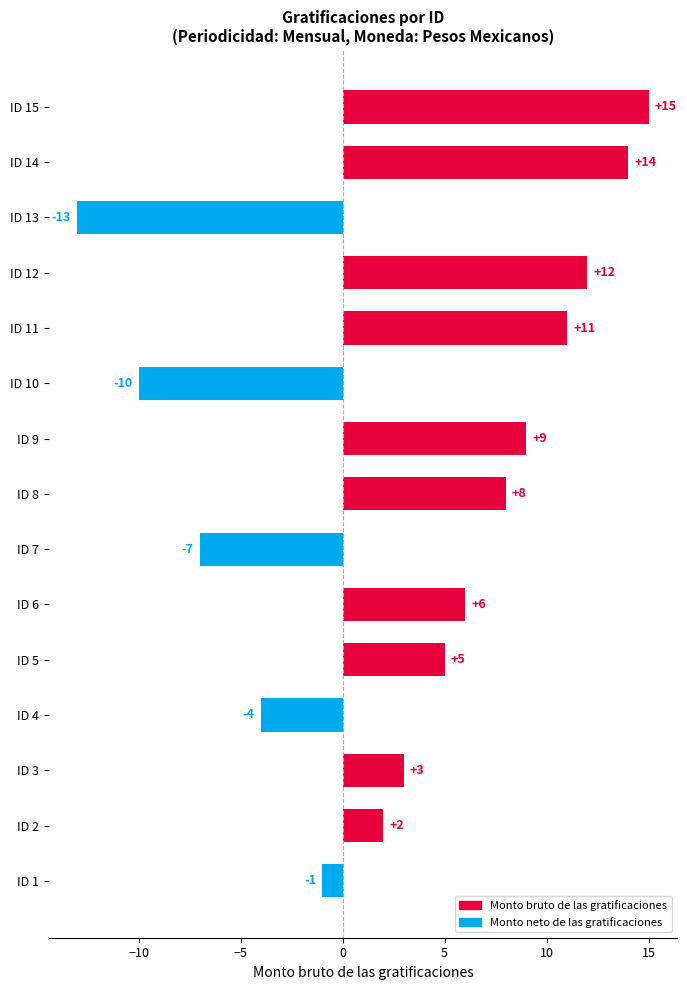

Reading bottom to top, list all the values displayed in this chart.

-1	2	3	-4	5	6	-7	8	9	-10	11	12	-13	14	15